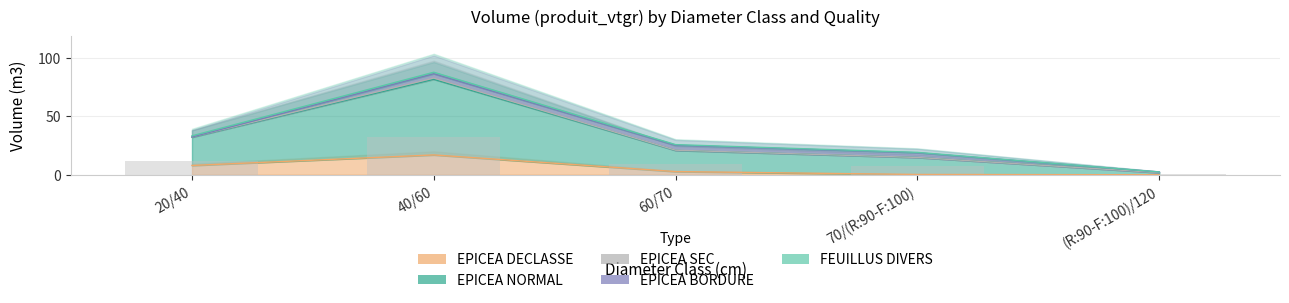

Reading left to right, list all the values displayed in this chart.

EPICEA DECLASSE: 20/40=8.0	40/60=16.9	60/70=2.7	70/(R:90-F:100)=0.3	(R:90-F:100)/120=0.0
EPICEA NORMAL: 20/40=24.1	40/60=64.6	60/70=18.1	70/(R:90-F:100)=14.5	(R:90-F:100)/120=1.9
EPICEA SEC: 20/40=0.2	40/60=1.0	60/70=0.2	70/(R:90-F:100)=0.0	(R:90-F:100)/120=0.0
EPICEA BORDURE: 20/40=0.0	40/60=3.8	60/70=4.2	70/(R:90-F:100)=4.0	(R:90-F:100)/120=0.6
FEUILLUS DIVERS: 20/40=0.9	40/60=1.2	60/70=0.5	70/(R:90-F:100)=0.4	(R:90-F:100)/120=0.0